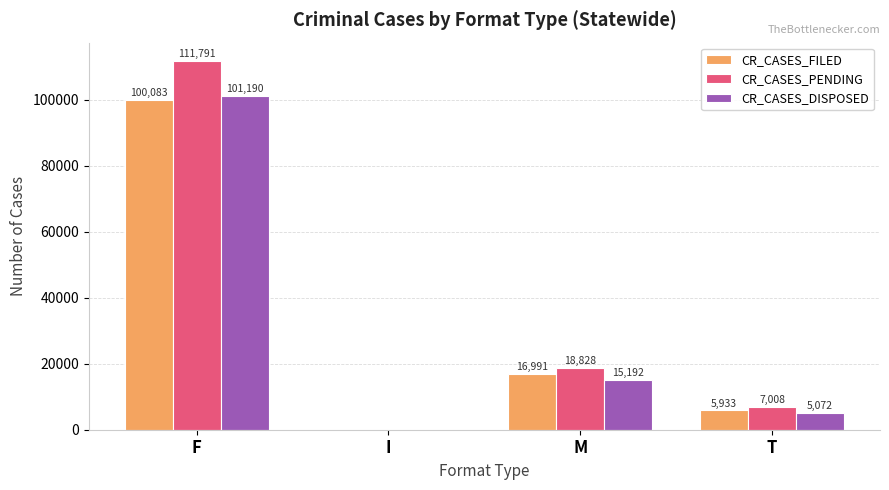

How many distinct data groups are displayed?

3